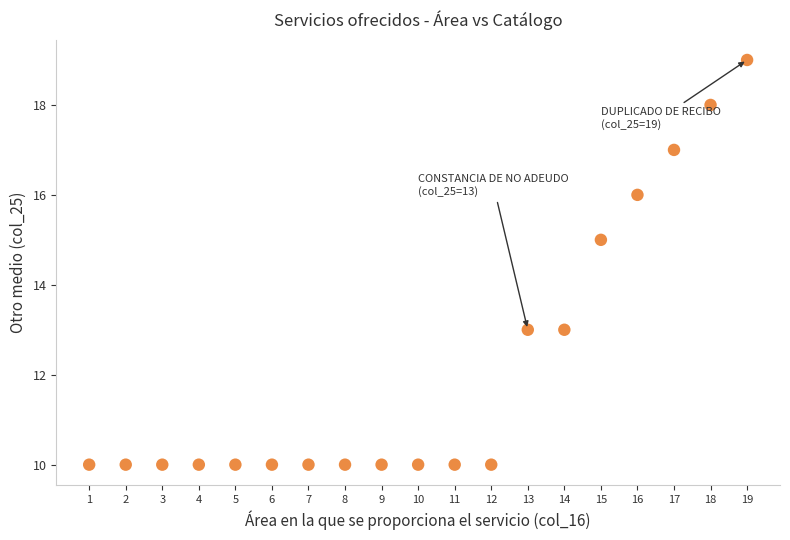

What is the range of Y values (max minus min)?

9